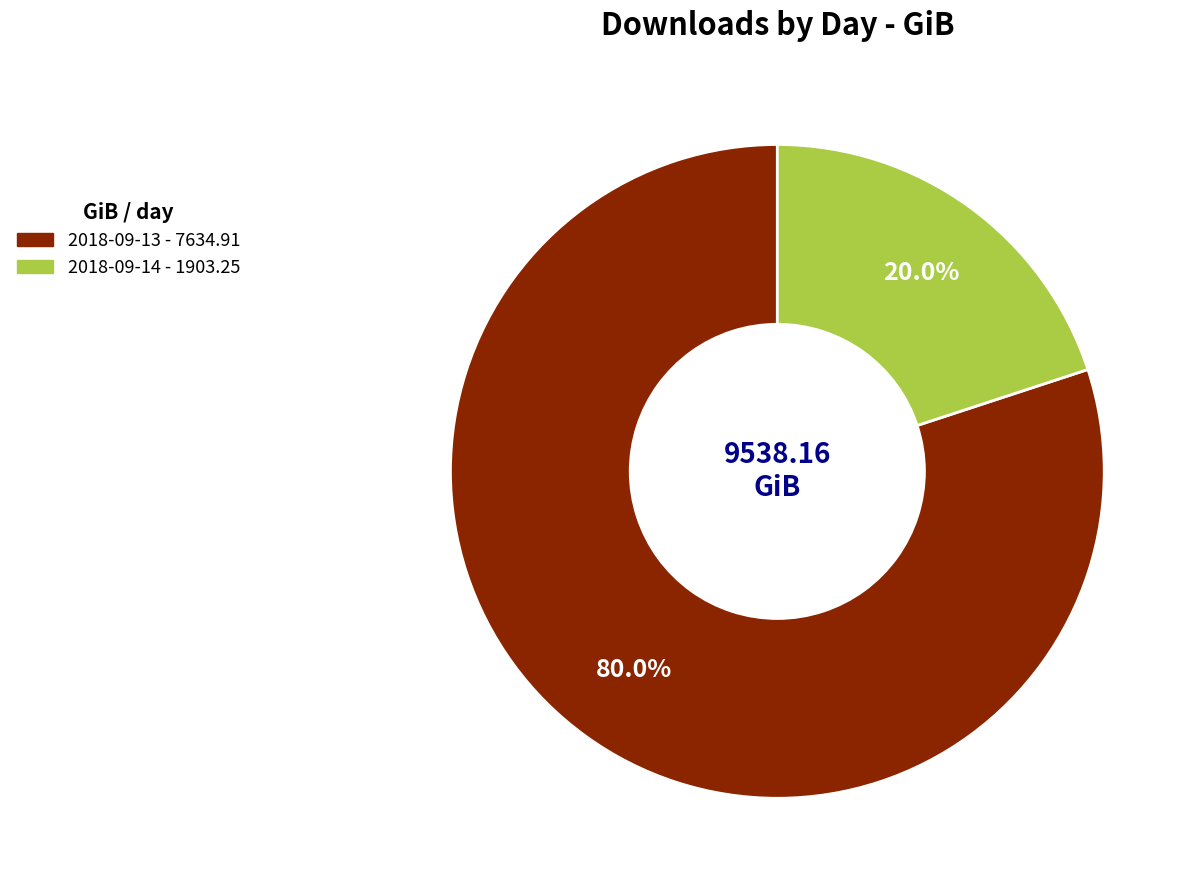

Combined, do 2018-09-14 and 2018-09-13 account for over 50%?

Yes